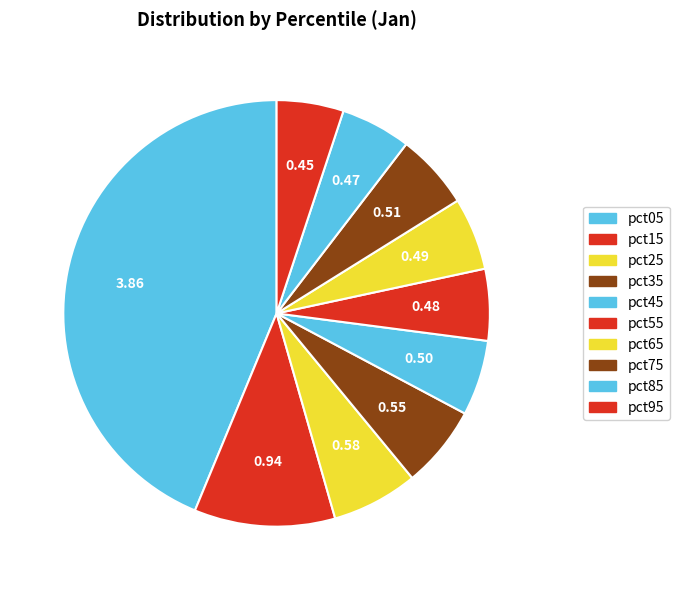

How many segments does this pie chart have?

10